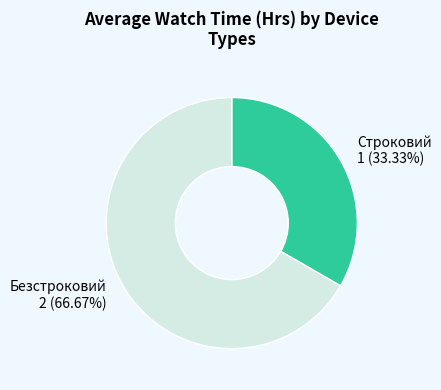

Rank the categories by value from highest to lowest.

Безстроковий, Строковий